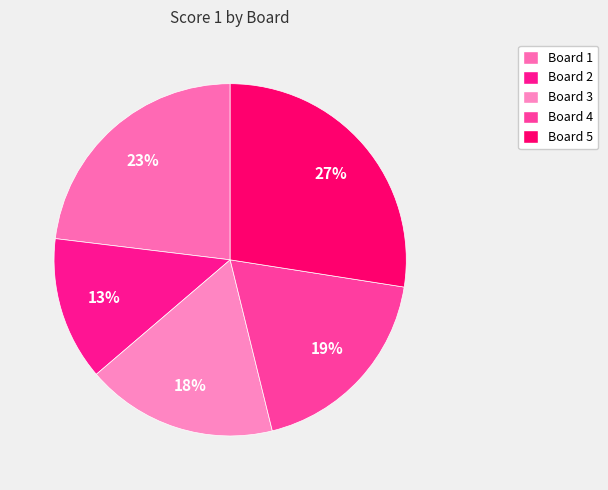

Between Board 4 and Board 5, which is larger?

Board 5